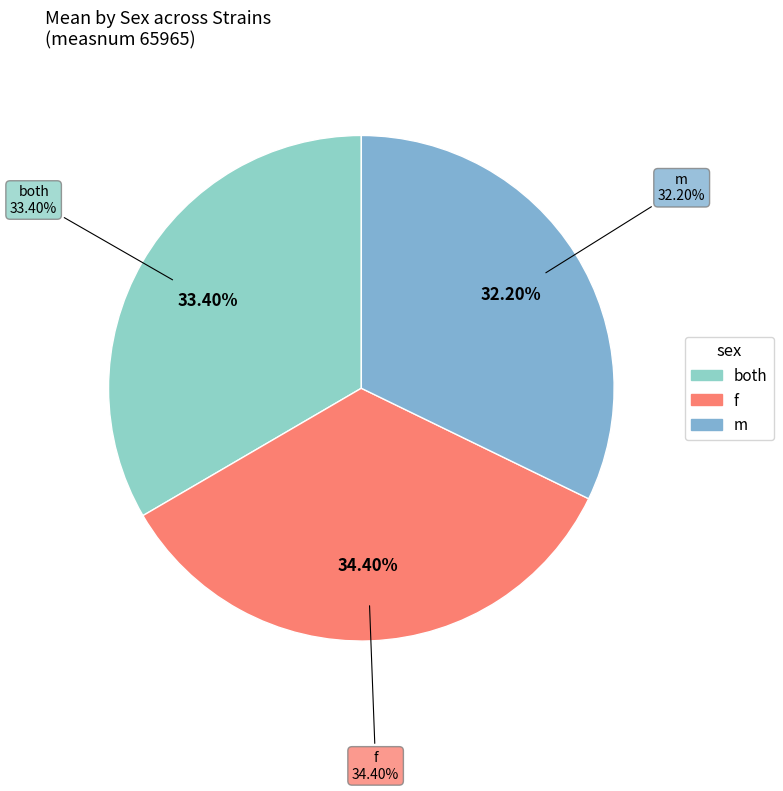

How many segments does this pie chart have?

3